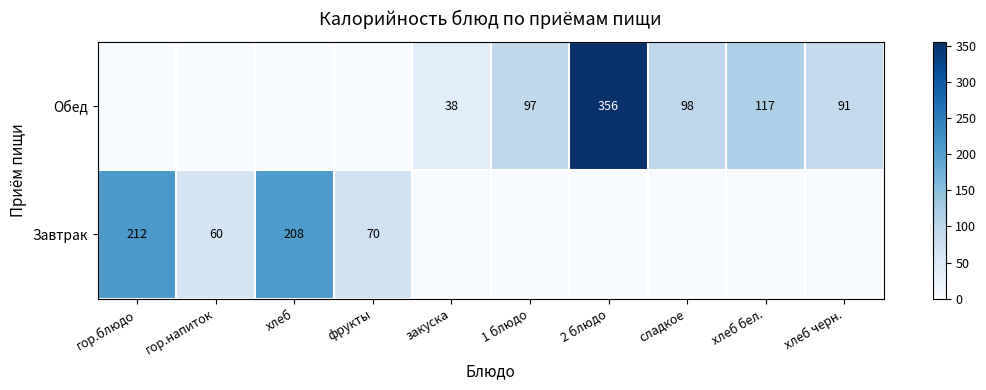

True or false: Обед has a value of 356 at 2 блюдо.

True